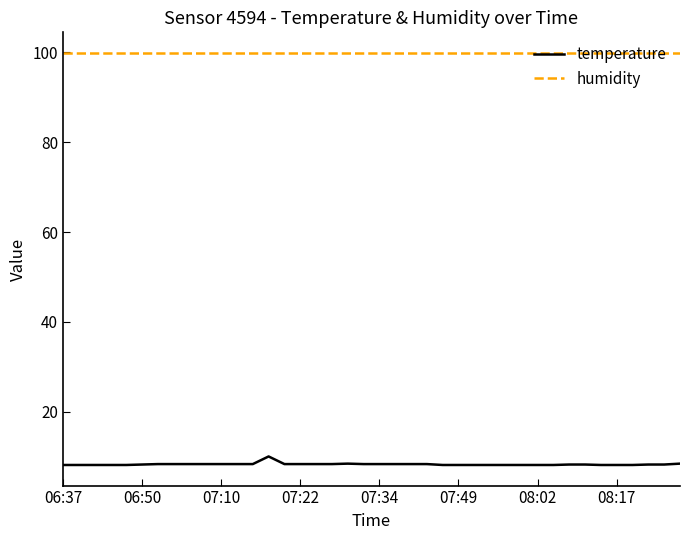

What are all the series names shown in the legend?

temperature, humidity